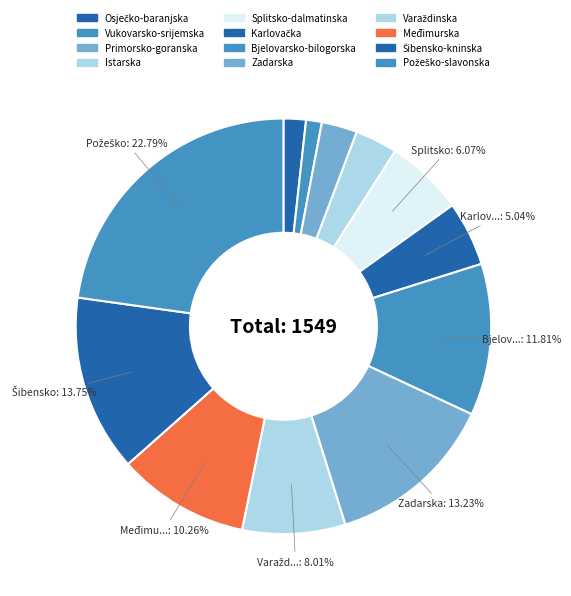

How many segments does this pie chart have?

12